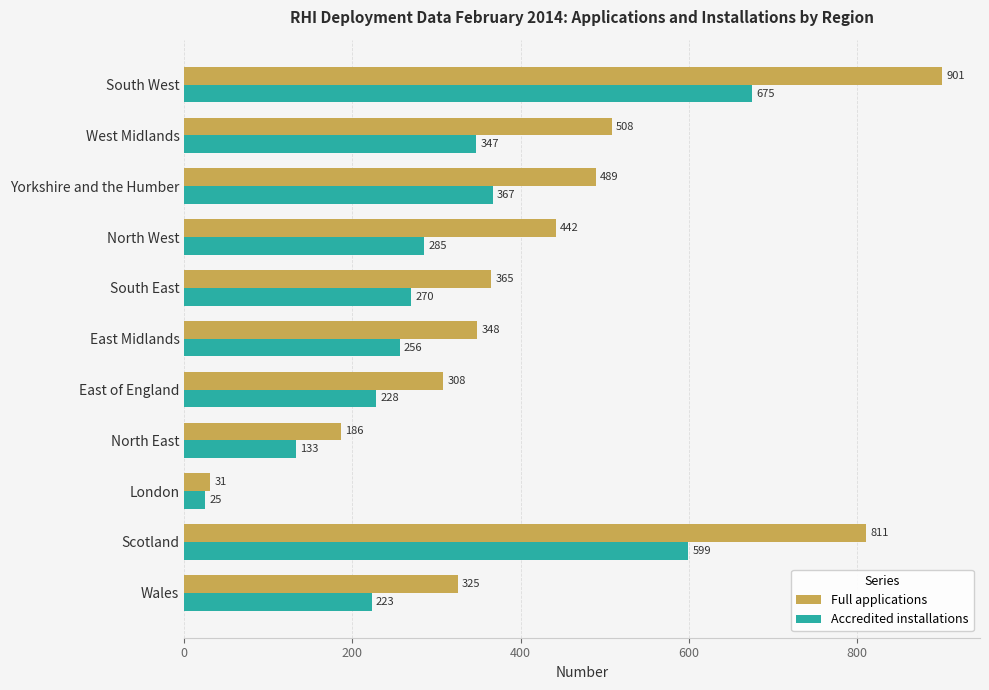

The Full applications series shows 811 at Scotland. True or false?

True